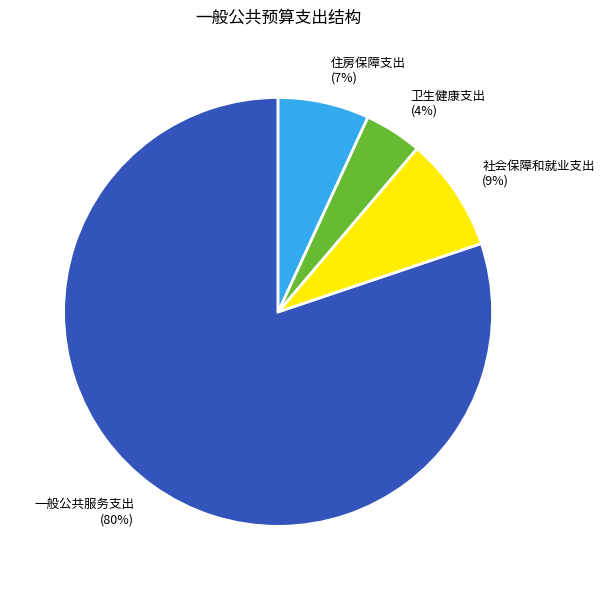

To the nearest percent, what is the average slice percentage?

25%